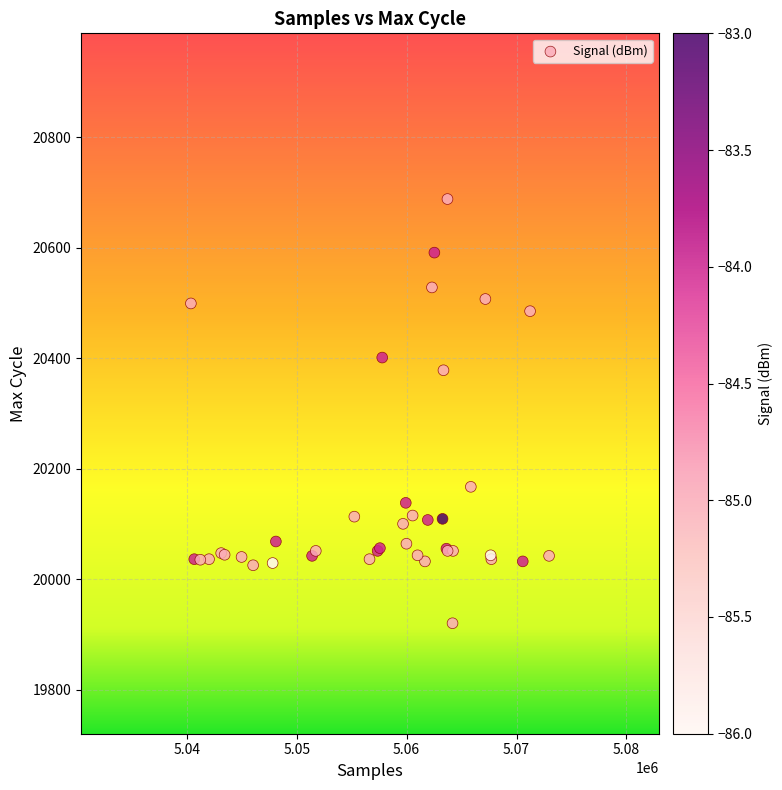

What Y value in the scatter plot is closest to 20304?

20378